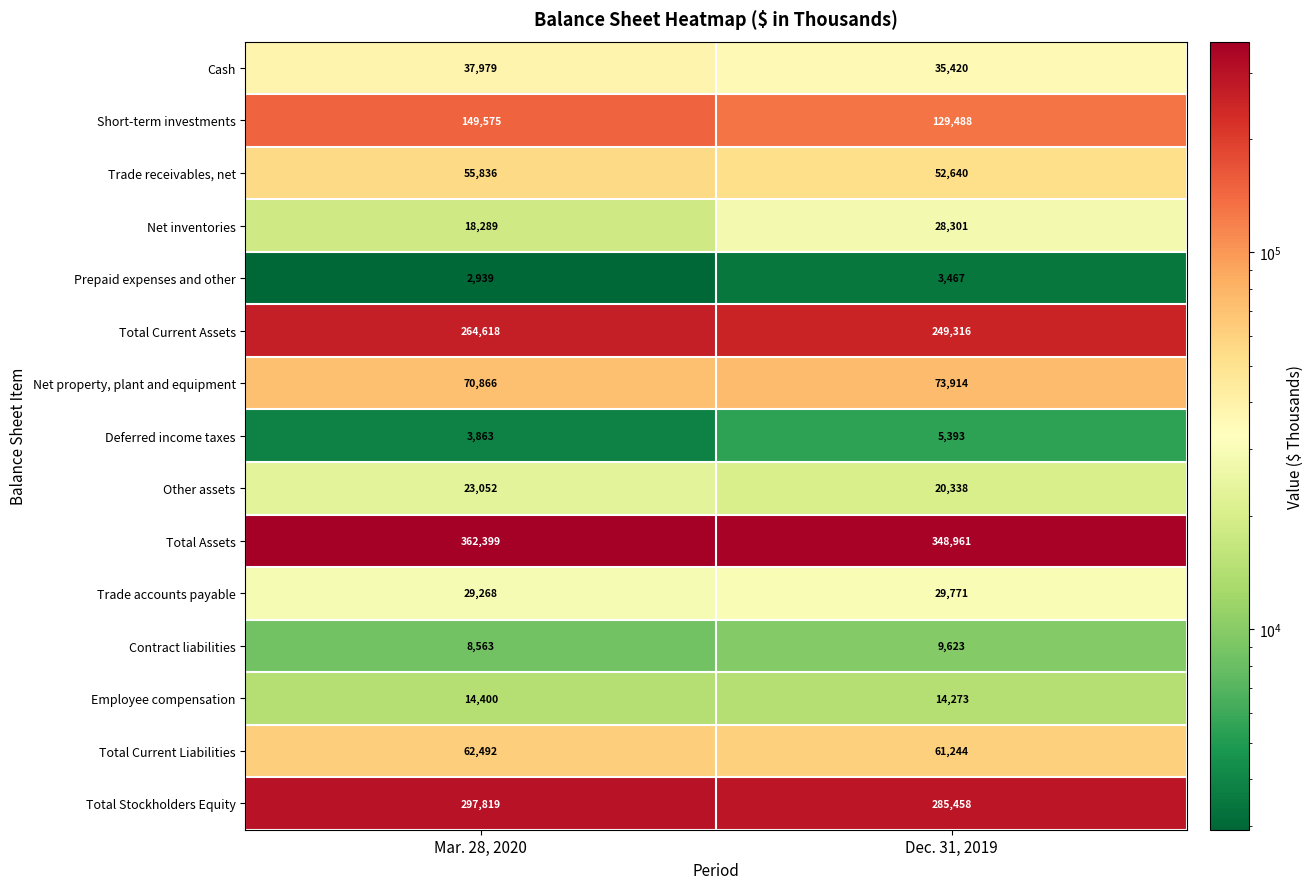

Is it true that Total Current Liabilities equals 61244 at Dec. 31, 2019?

True